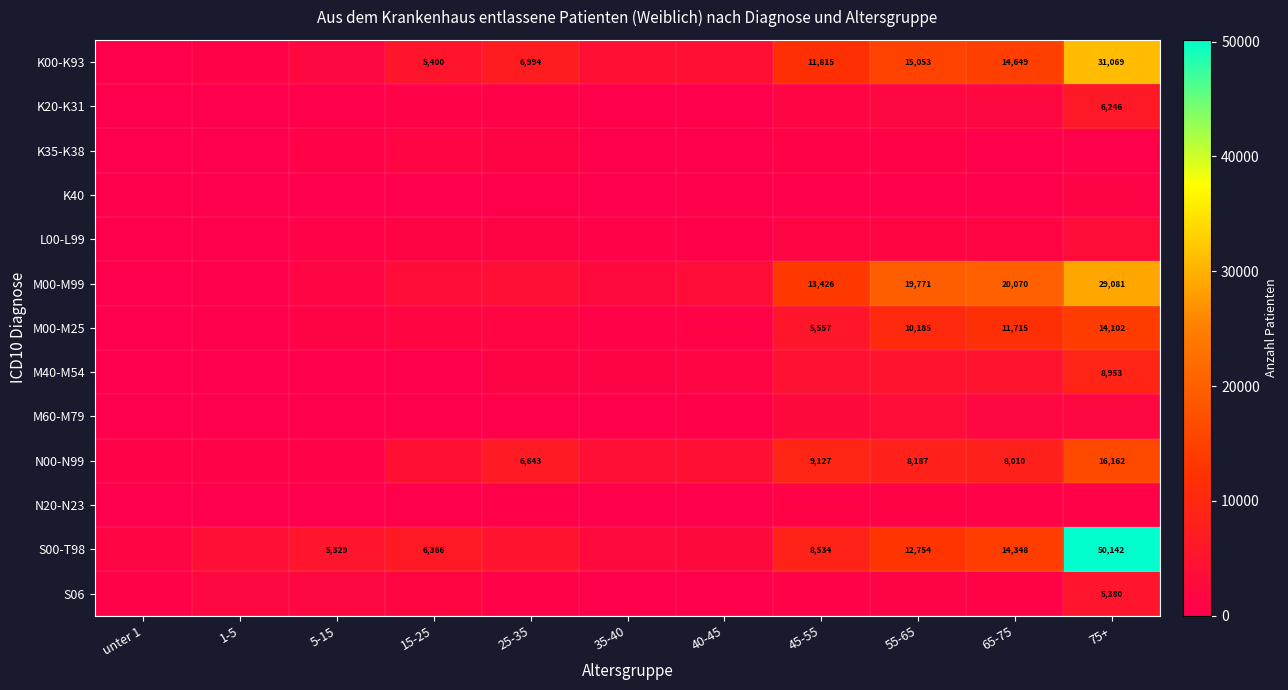

The value of K00-K93 at 45-55 is 6868. True or false?

False